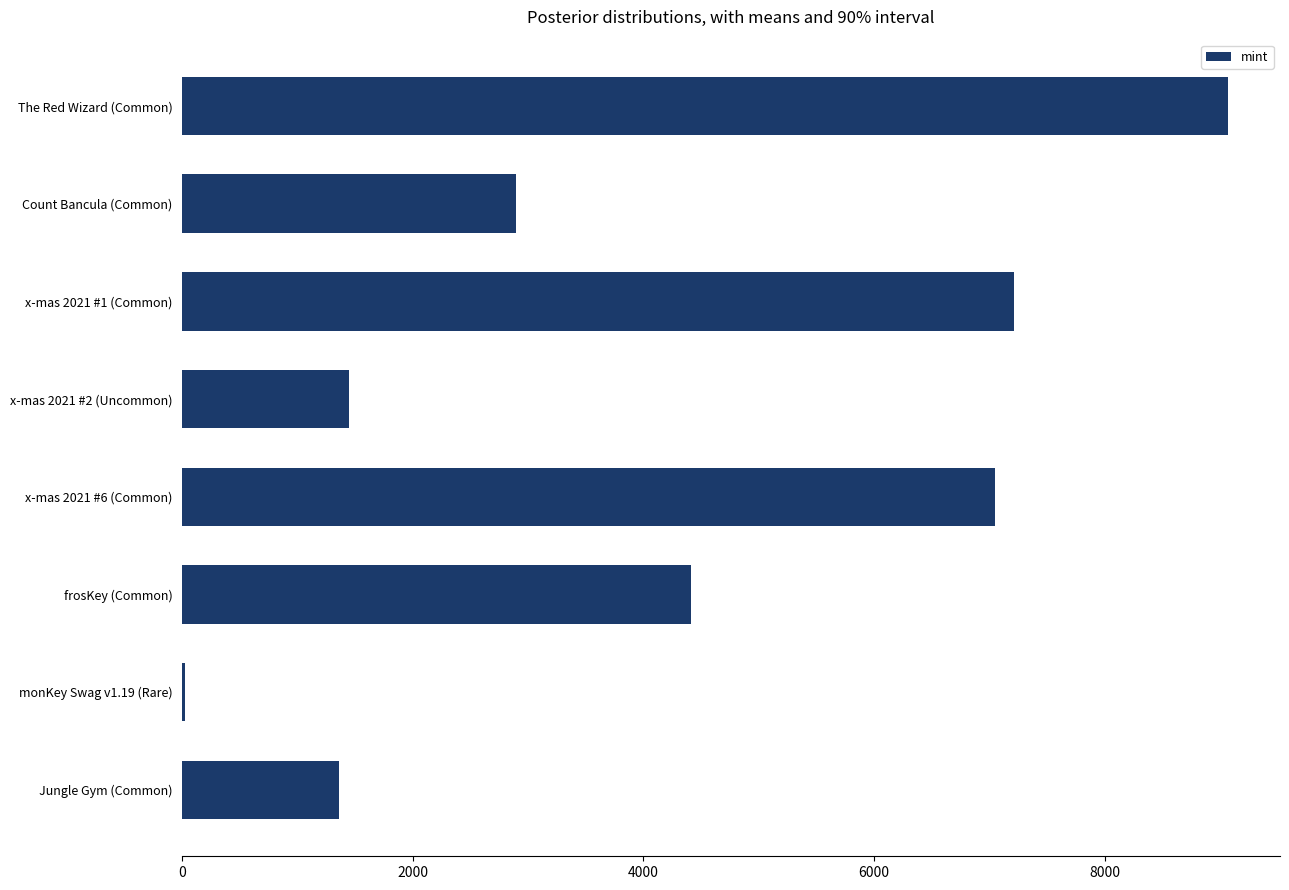

Count the number of categories in the chart.

8